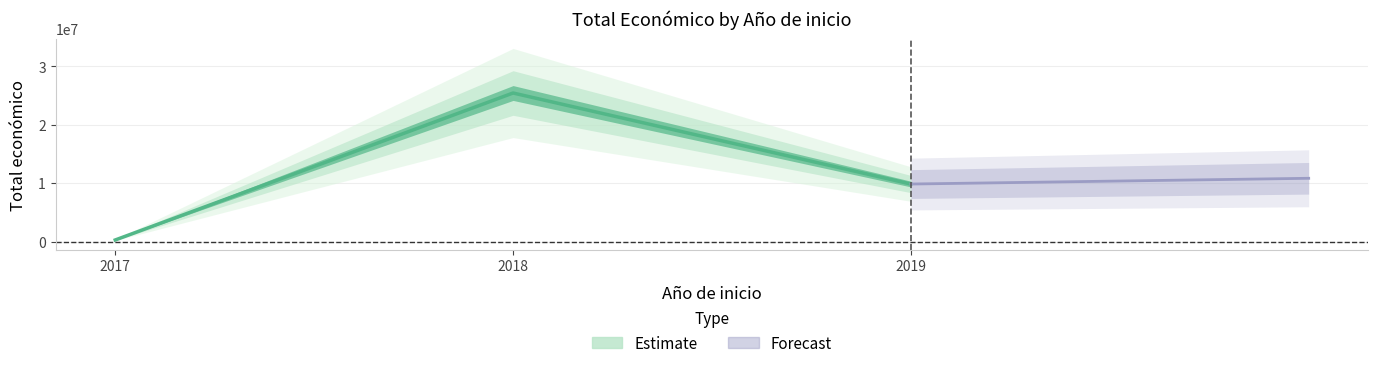

What is the smallest value displayed?

270719